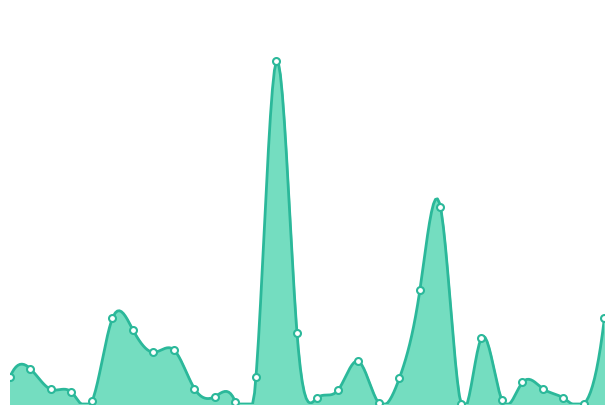

How many categories are shown in the chart?

30